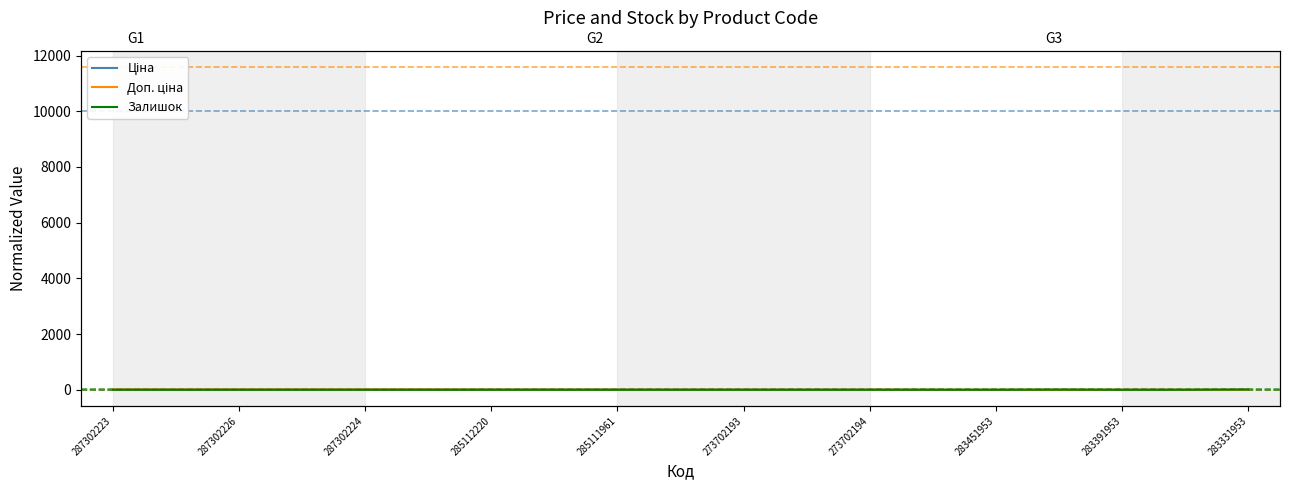

Reading right to left, extract all data points from this chart.

Ціна: -1.0	-1.0	-0.9	-0.9	-0.8	-0.8	3.5	3.3	3.5	4.5	4.5	4.5	4.5	9.0	9.0	9.0	9.0	7.5	9.0
Доп. ціна: -0.1	0.5	0.6	-1.0	-0.3	-0.4	2.2	1.8	2.2	3.3	3.3	3.3	3.3	9.0	9.0	9.0	9.0	7.1	9.0
Залишок: 9.0	-0.0	-0.6	4.5	-0.9	0.2	-0.1	-0.5	-0.0	-0.3	-0.2	-0.2	-0.2	-1.0	-0.7	-1.0	-0.7	-1.0	-0.7